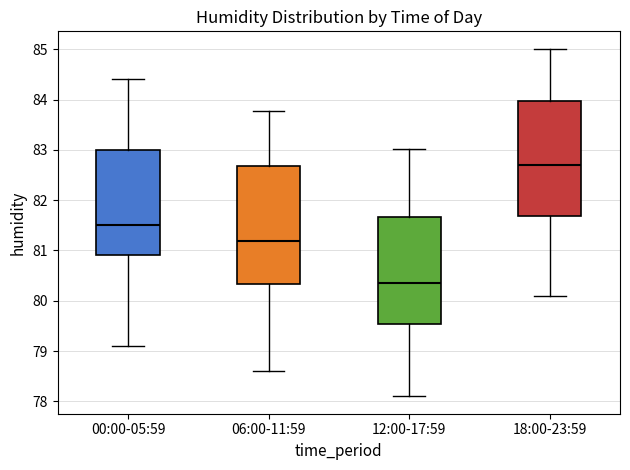

Reading left to right, read every box against the y-axis: the position of its median line, the range the box covers, and the ends of its whiskers. The values are not printed on the chart, so give them approximately, as read against the axis.

00:00-05:59: median 81.5, box 80.9 to 83.0, whiskers 79.1 to 84.4
06:00-11:59: median 81.2, box 80.3 to 82.7, whiskers 78.6 to 83.8
12:00-17:59: median 80.3, box 79.5 to 81.7, whiskers 78.1 to 83.0
18:00-23:59: median 82.7, box 81.7 to 84.0, whiskers 80.1 to 85.0